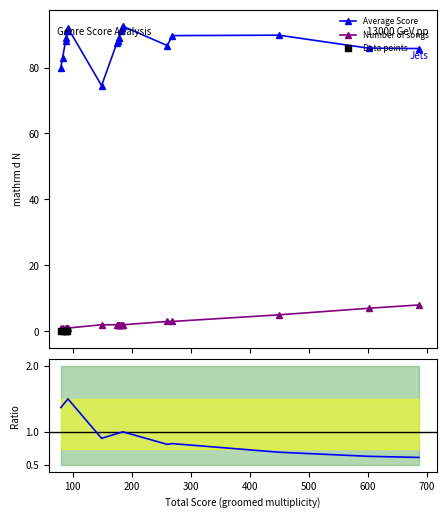

Is the value of Number of songs at brostep greater than the value of Average Score at dfw rap?

No